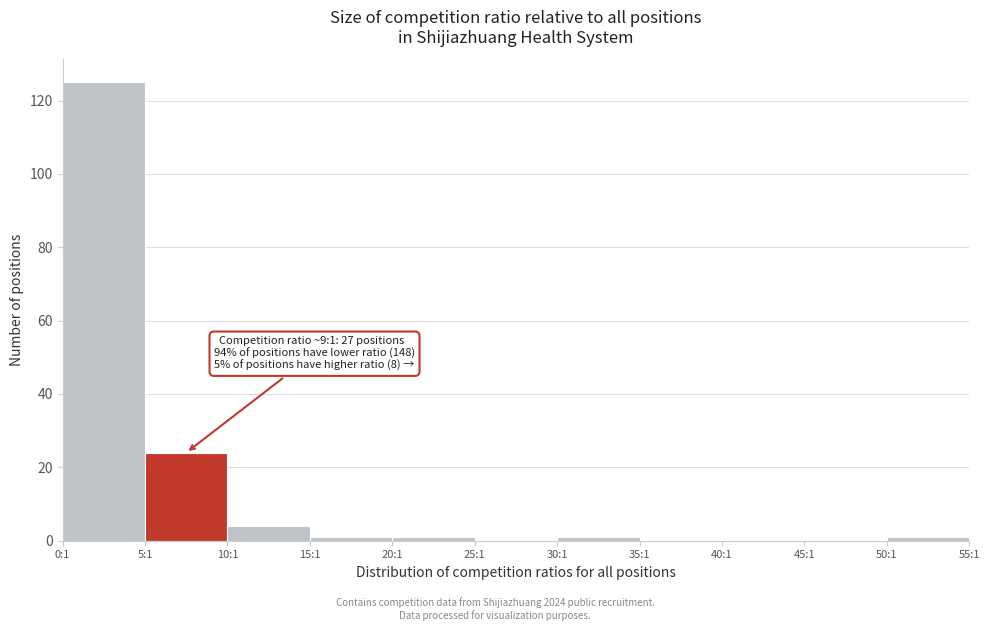

Reading right to left, list all the values displayed in this chart.

50:1=1	45:1=0	40:1=0	35:1=0	30:1=1	25:1=0	20:1=1	15:1=1	10:1=4	5:1=24	0:1=125